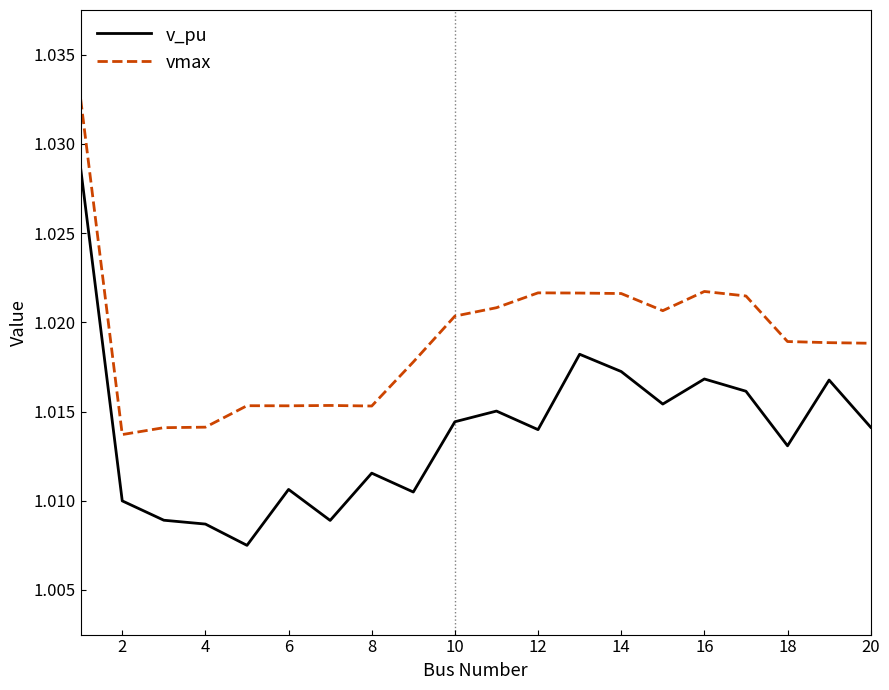

True or false: v_pu and vmax cross at least once.

False